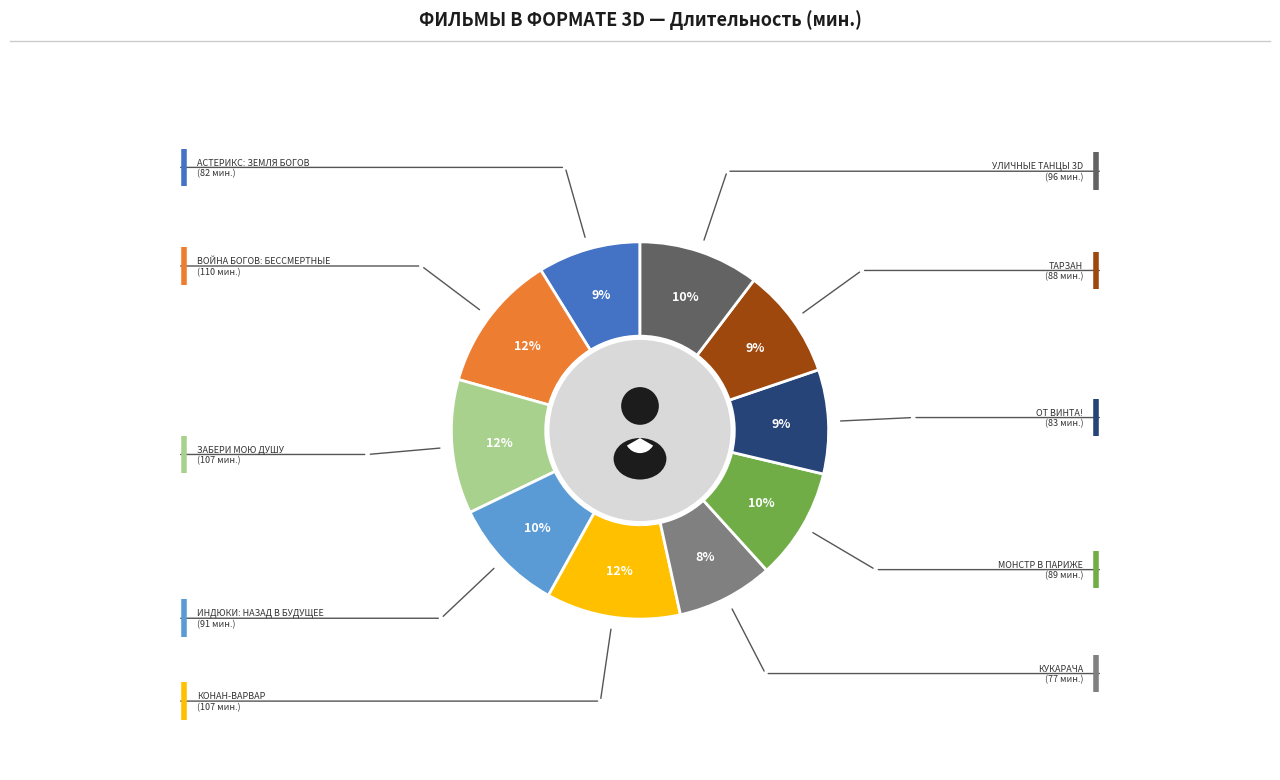

Count the number of slices in the pie.

10